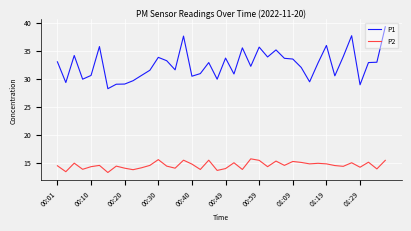

Is this an area chart (filled region under the line)?

No